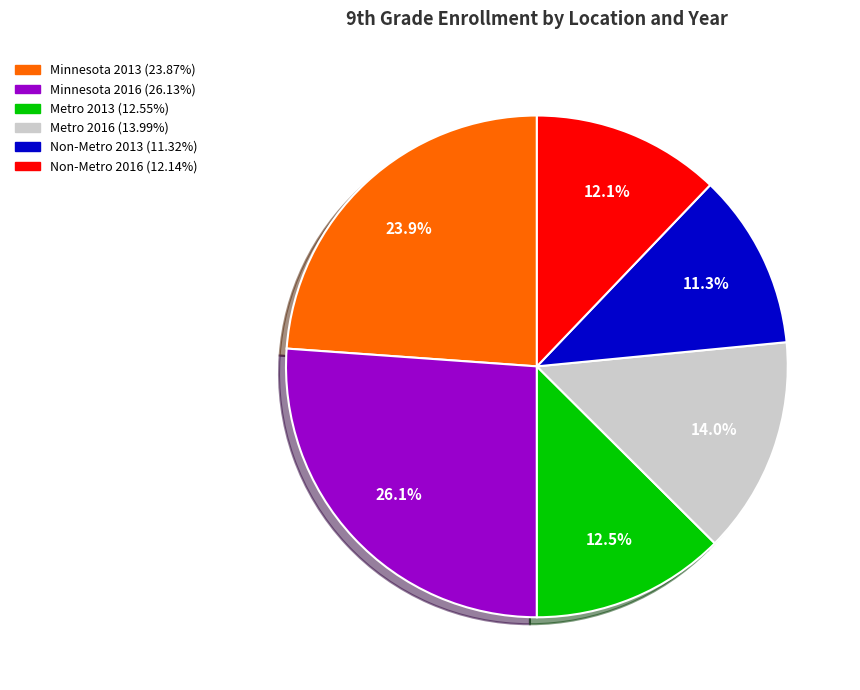

Does Metro 2016 account for over 50% of the chart?

No